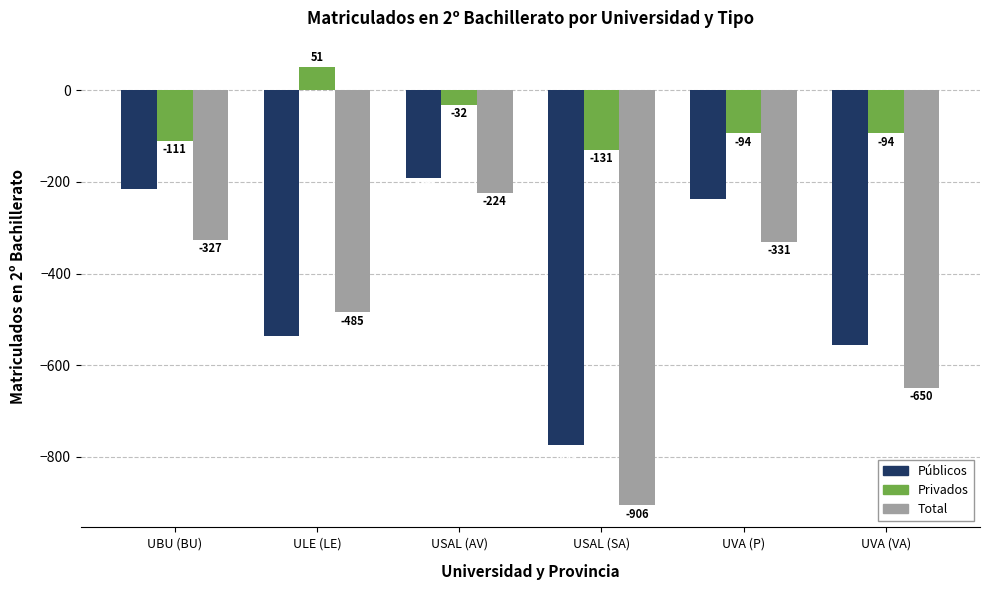

Between UBU (BU) and ULE (LE), which series saw the biggest shift?

Públicos